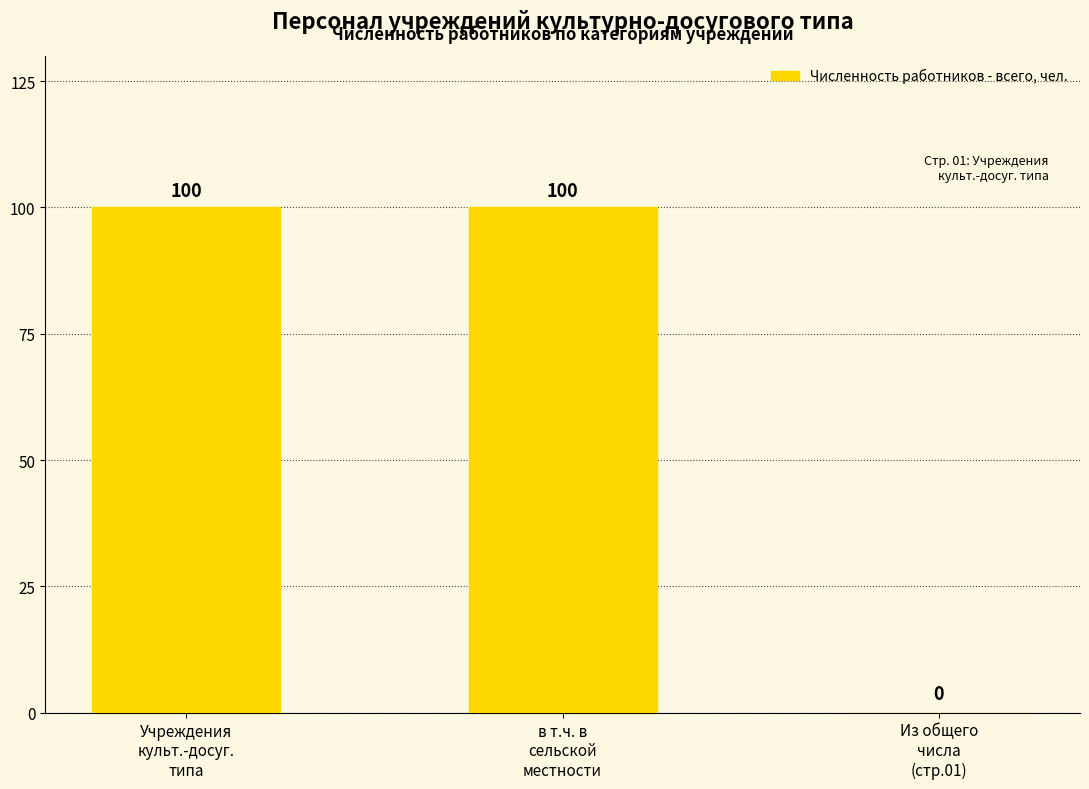

What is the greatest value displayed?

100